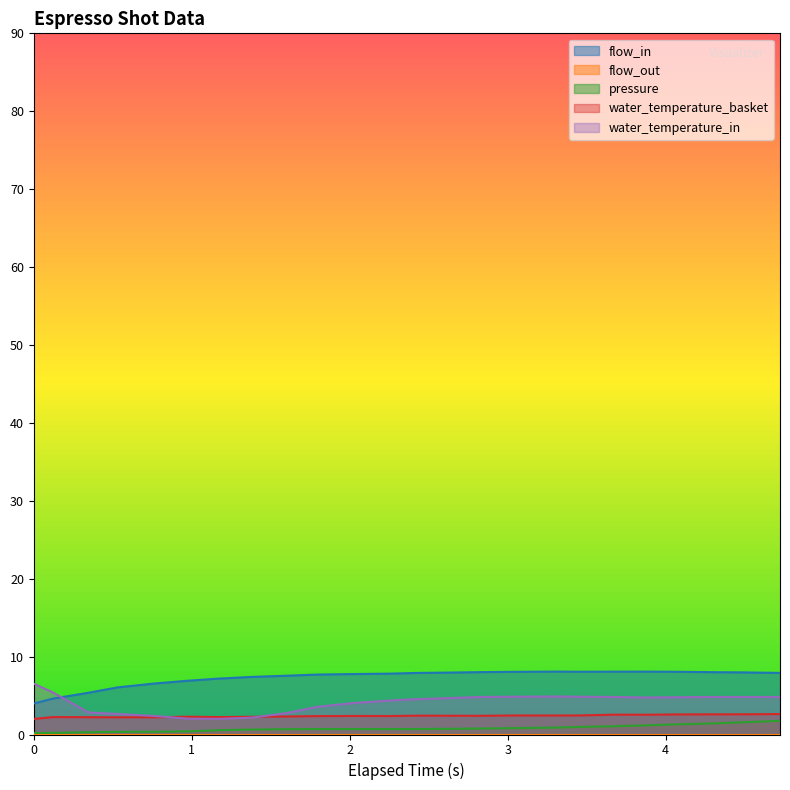

What is the greatest value displayed?

8.1